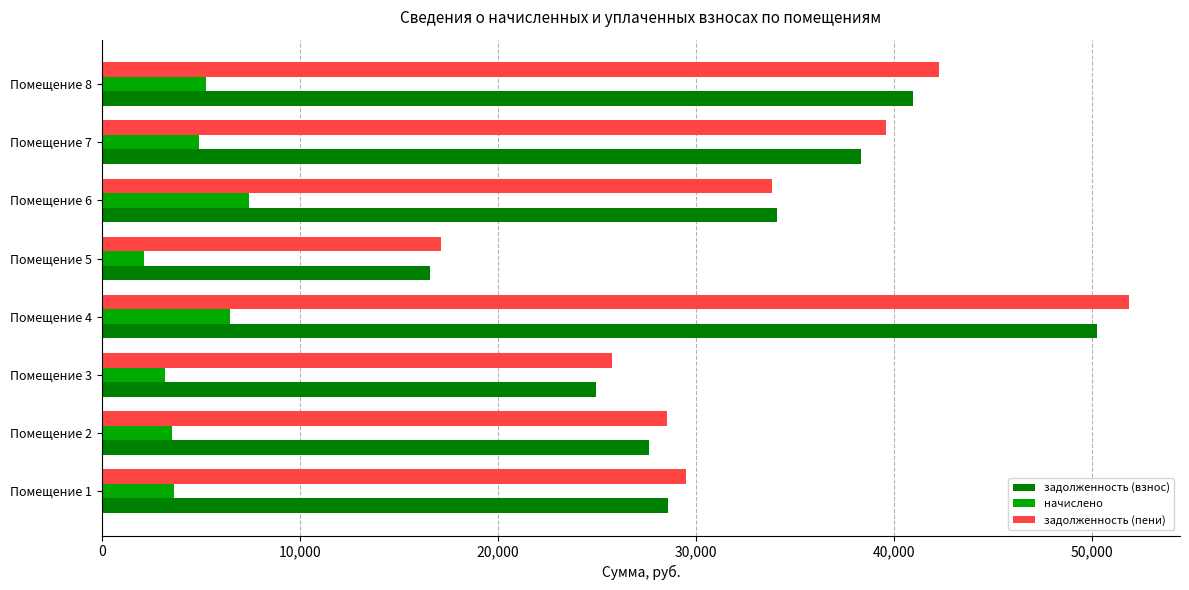

What is the highest value of the задолженность (взнос) series?

50231.5